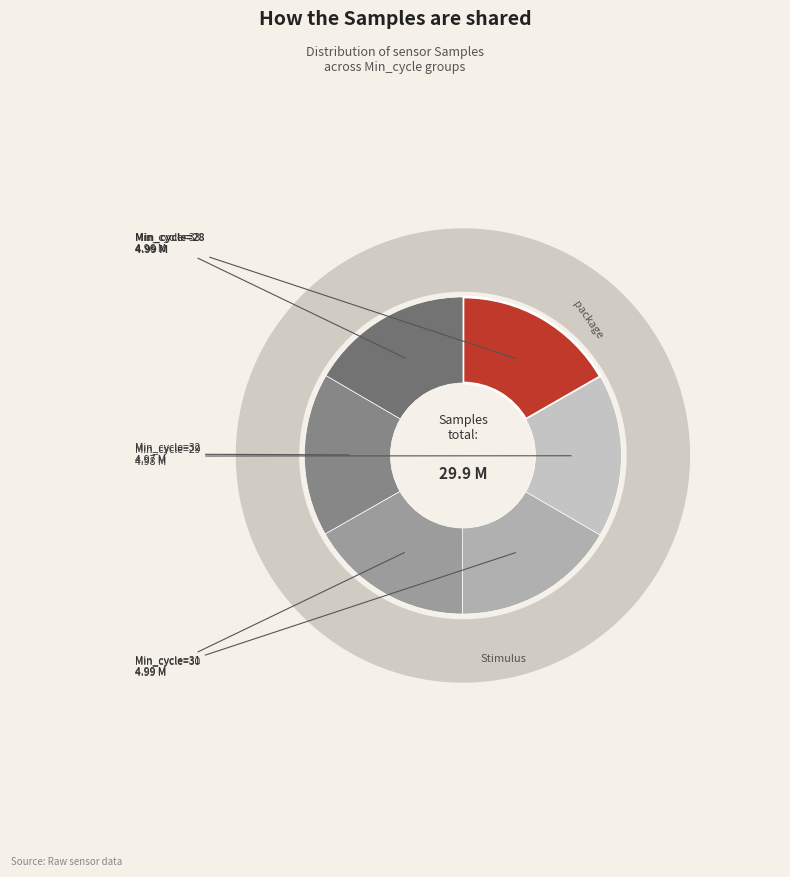

How much of the chart is everything except 30?

83.3%